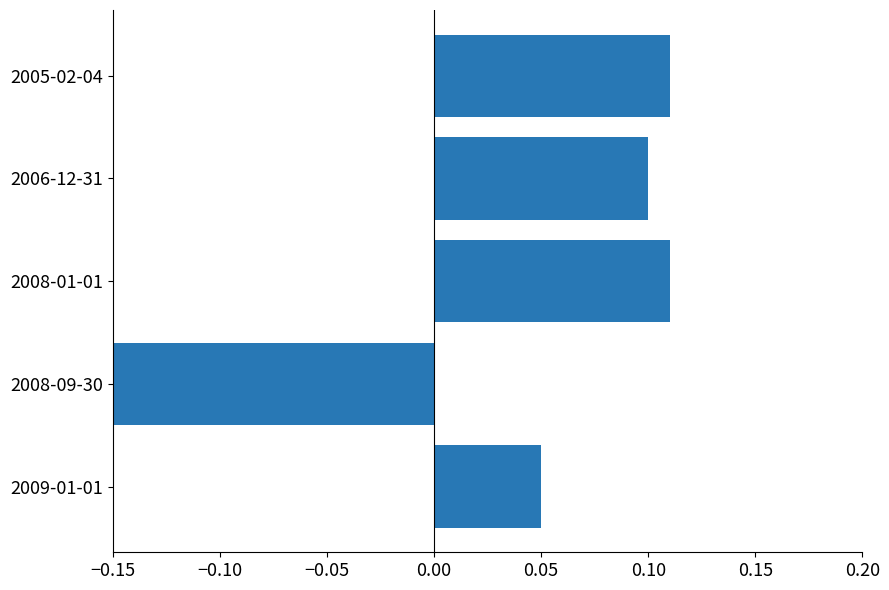

How many values are below zero?

1